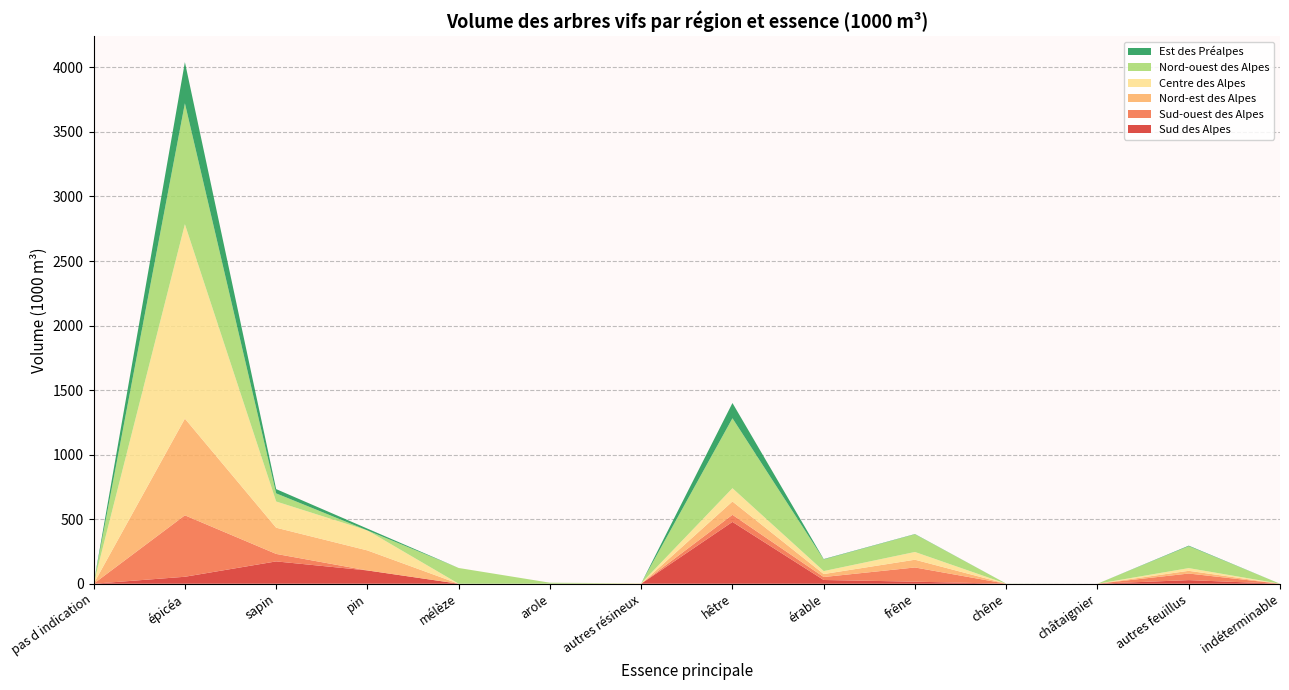

Reading right to left, list all the values displayed in this chart.

Sud des Alpes: 0	28	0	0	16	29	479	0	0	0	103	173	54	0
Sud-ouest des Alpes: 0	51	0	0	110	23	55	0	0	0	0	58	476	0
Nord-est des Alpes: 0	21	0	0	60	23	103	0	0	0	155	203	749	0
Centre des Alpes: 0	21	0	0	60	23	103	3	0	0	155	203	1506	0
Nord-ouest des Alpes: 0	170	0	1	137	90	542	0	8	122	-5	63	937	0
Est des Préalpes: 0	4	0	0	2	3	118	0	0	0	14	33	319	0